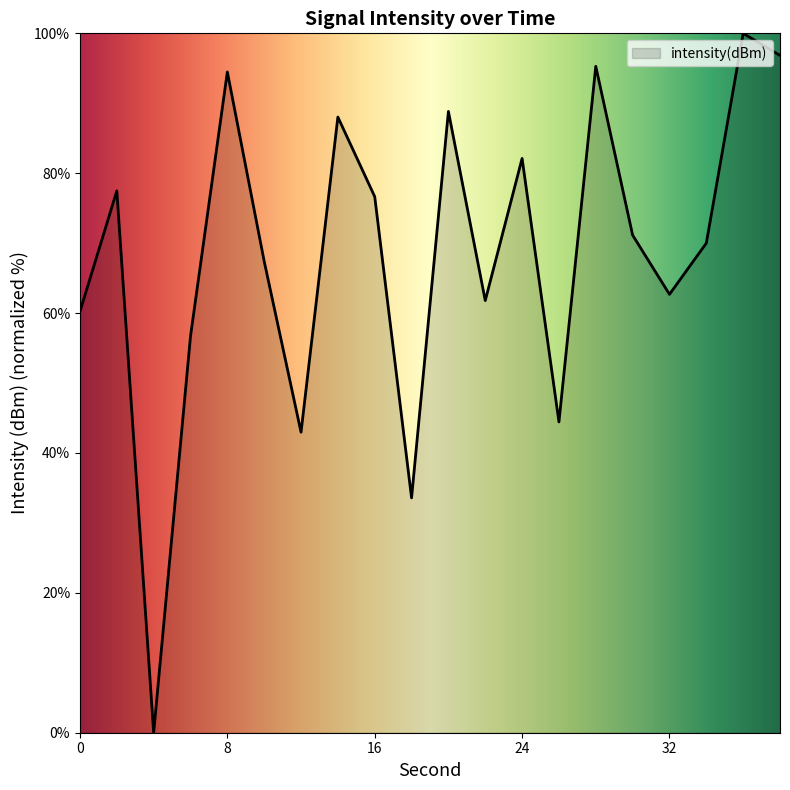

Is this an area chart (filled region under the line)?

Yes